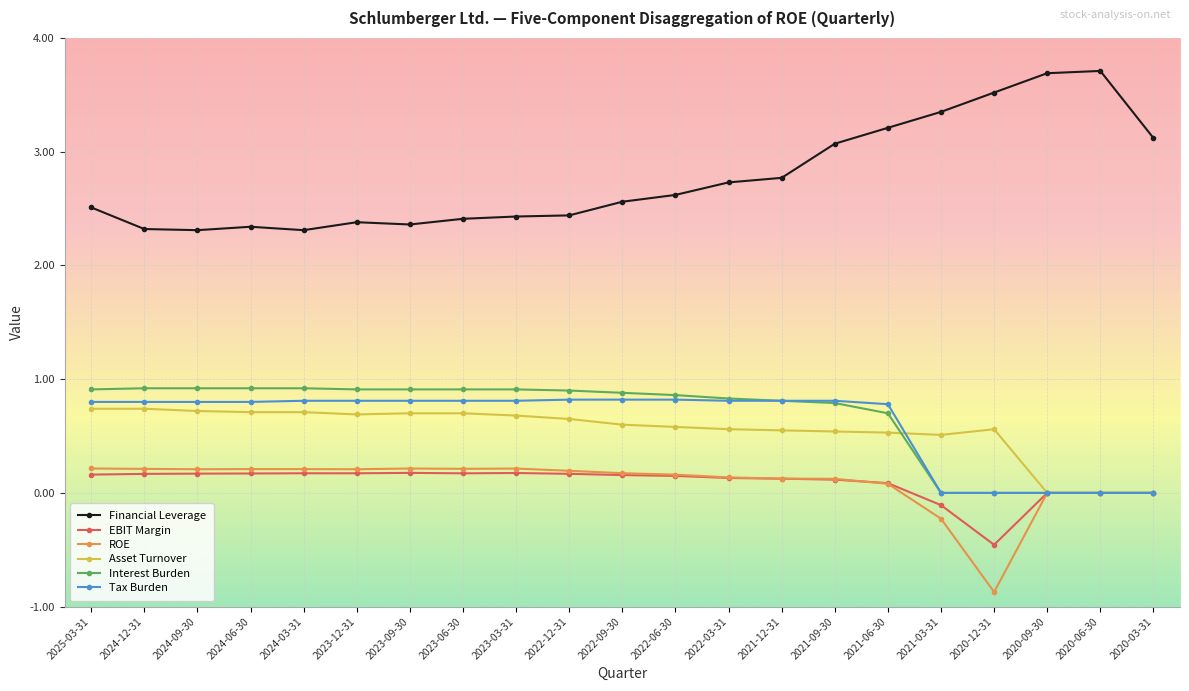

Count the number of categories in the chart.

21